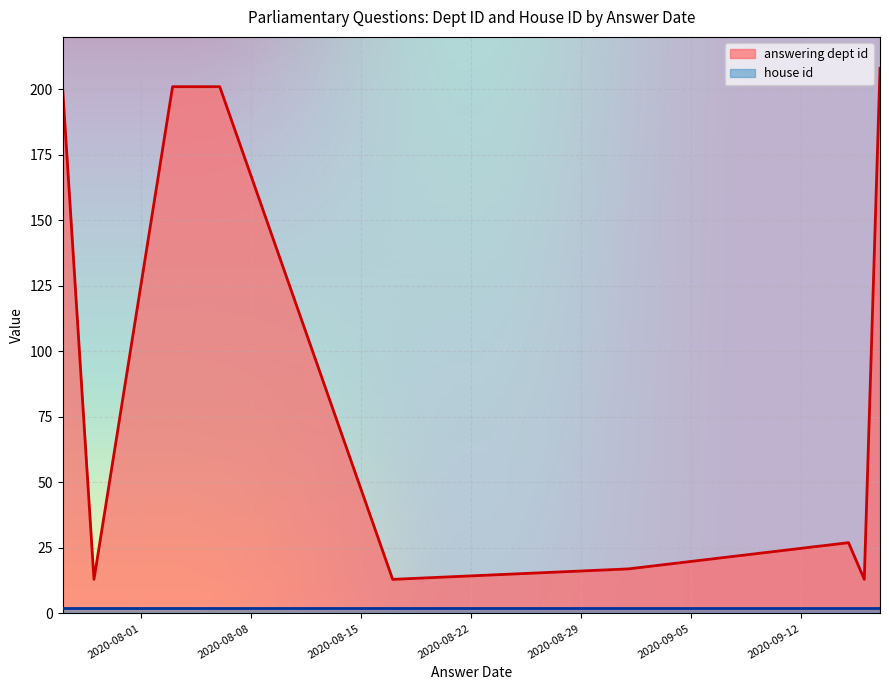

Rank the categories by value from lowest to highest.

2020-07-29, 2020-08-17, 2020-09-16, 2020-09-01, 2020-09-15, 2020-07-27, 2020-08-03, 2020-08-06, 2020-09-17